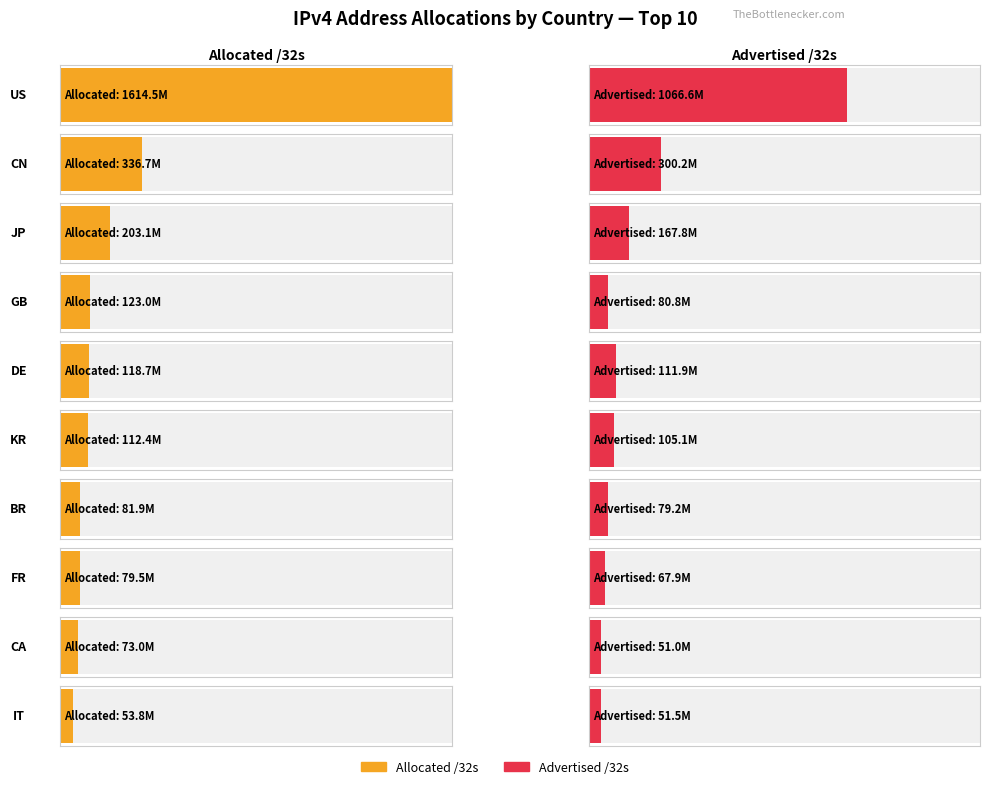

The value of Allocated /32s at DE is 58939925. True or false?

False